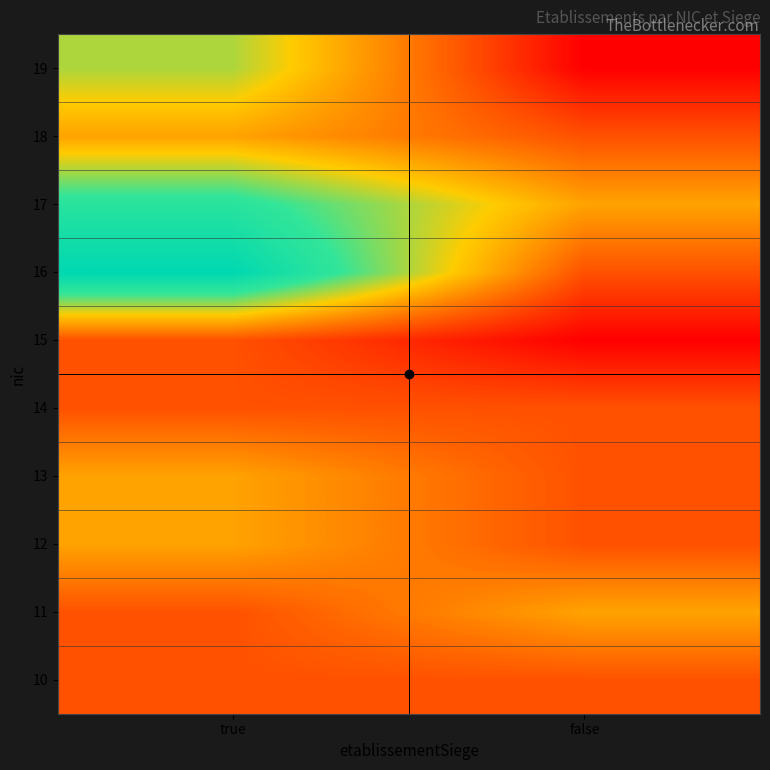

Reading right to left, transcribe all the data shown in this chart.

10: false=1	true=1
11: false=2	true=1
12: false=1	true=2
13: false=1	true=2
14: false=1	true=1
15: false=0	true=1
16: false=1	true=5
17: false=2	true=4
18: false=1	true=2
19: false=0	true=3